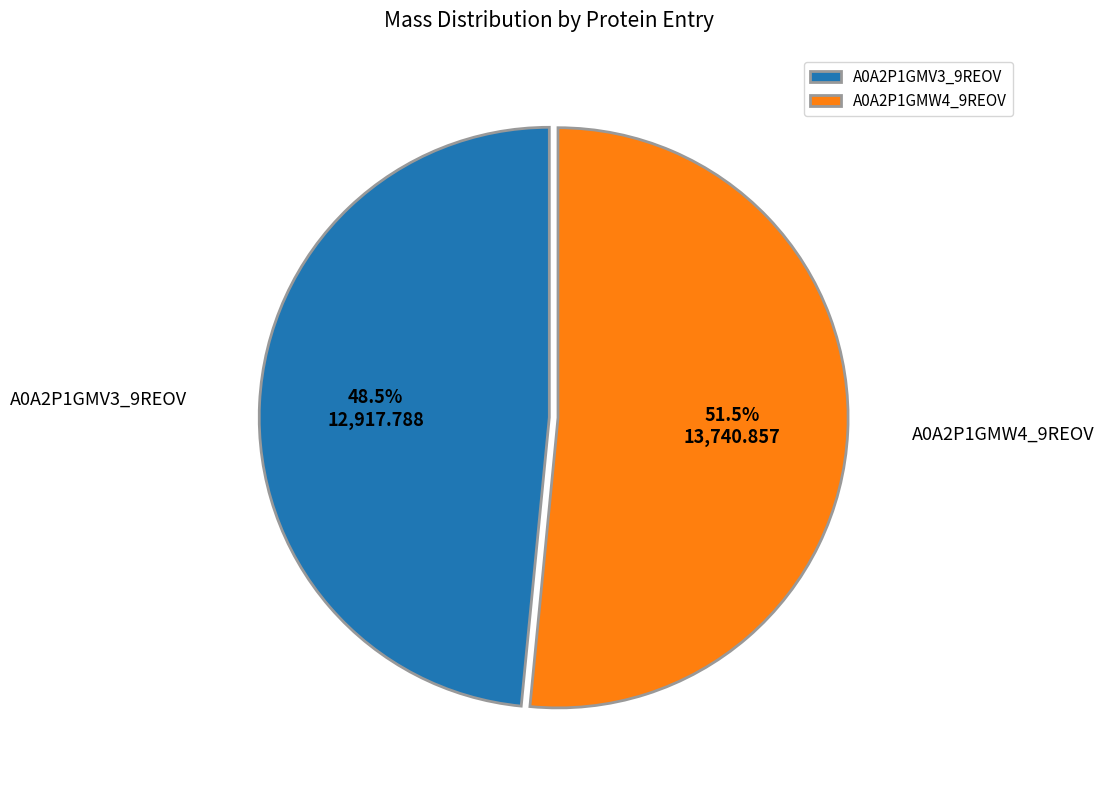

What is the majority slice?

A0A2P1GMW4_9REOV